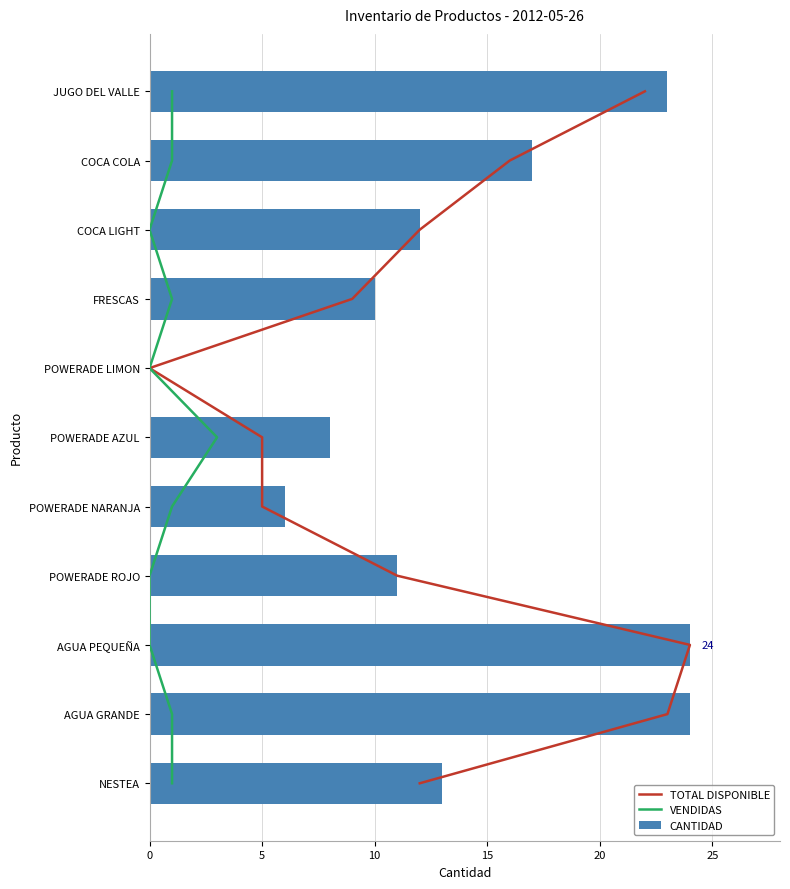

What is the approximate value of CANTIDAD at POWERADE ROJO?

11